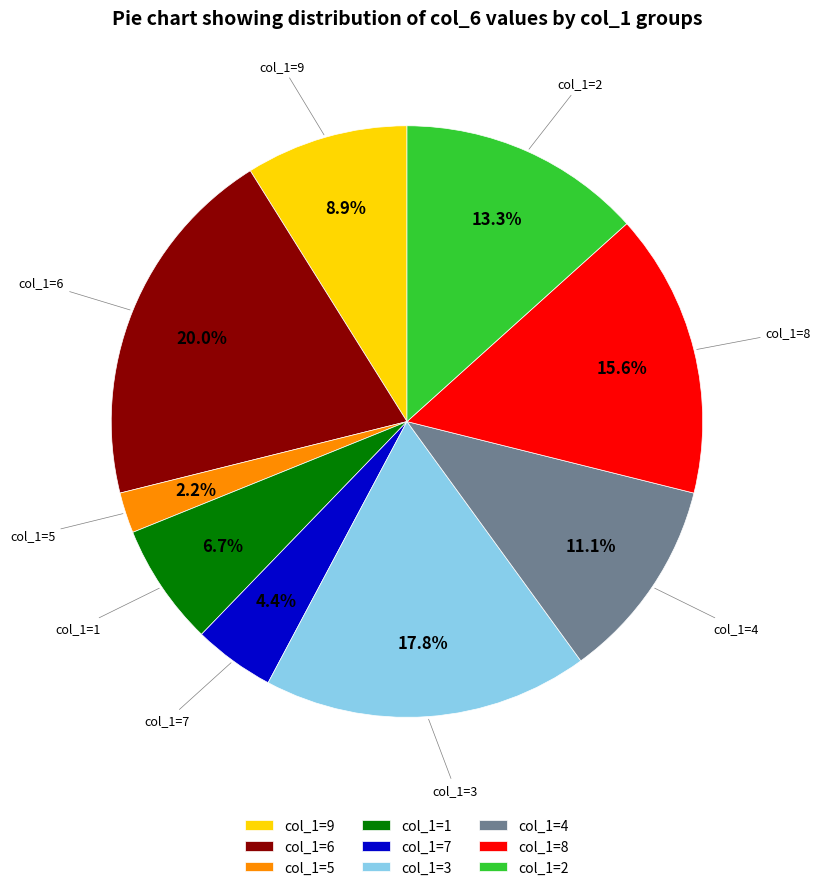

Between col_1=4 and col_1=6, which is larger?

col_1=6